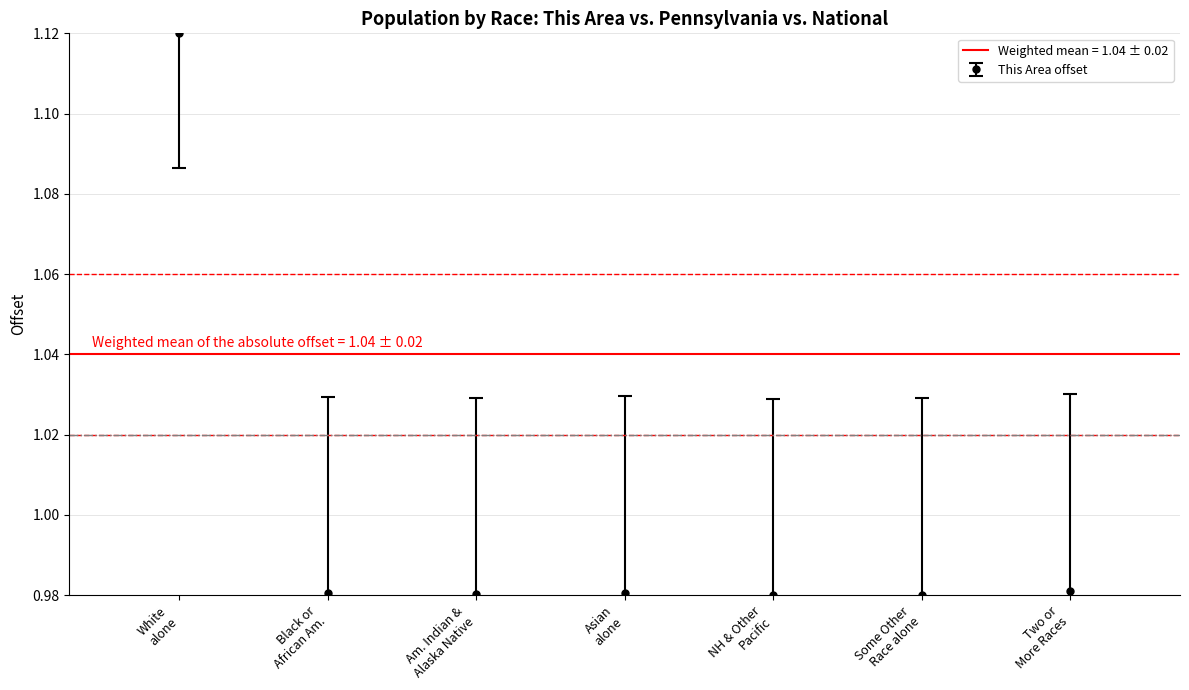

True or false: This Area offset has more than 2 interior local peaks.

False